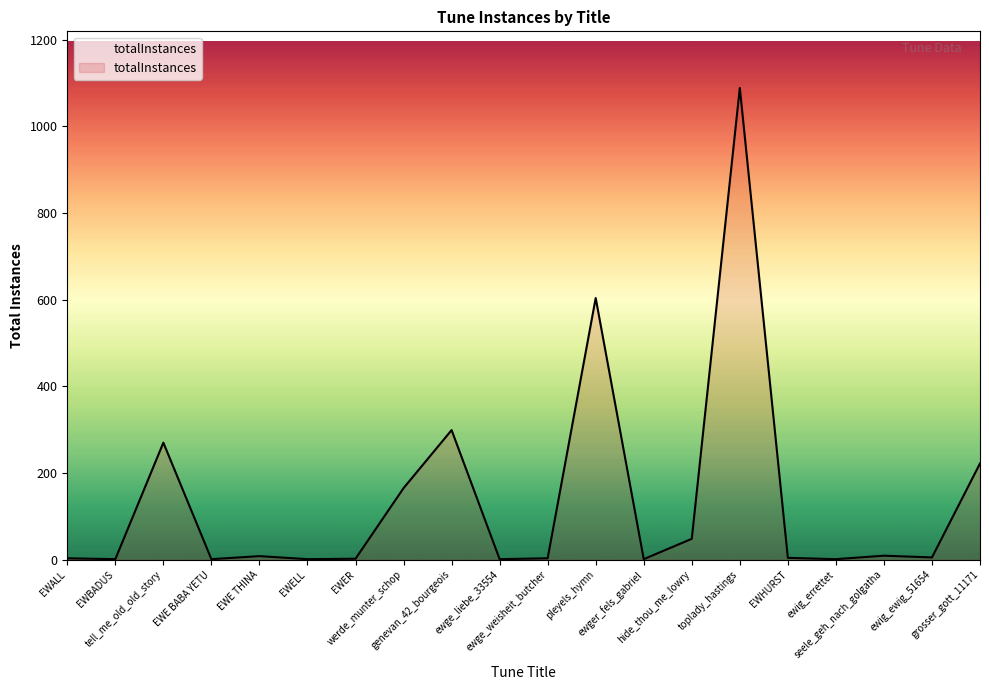

What is the greatest value displayed?

1089